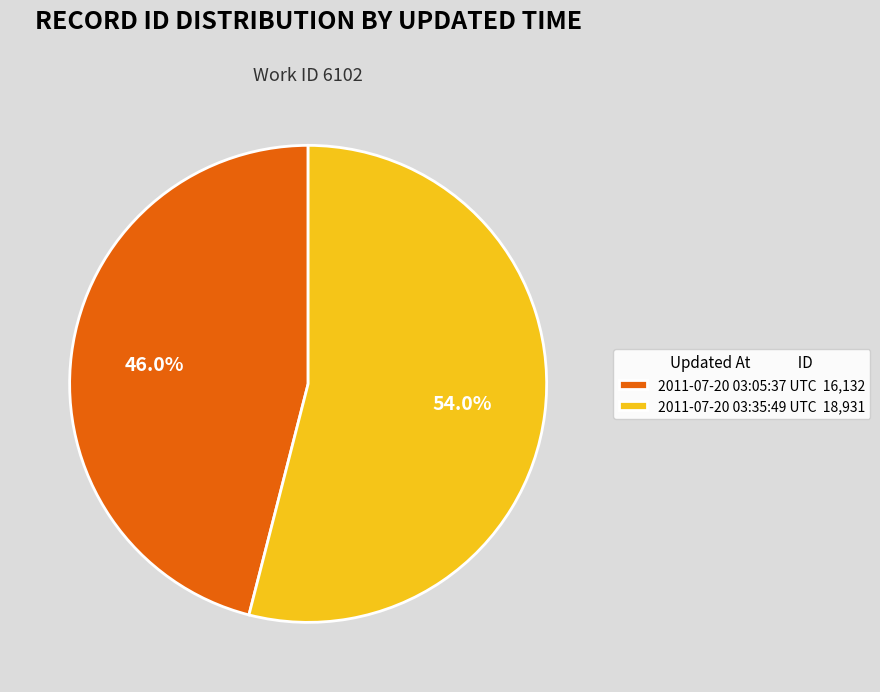

To the nearest percent, what is the average slice percentage?

50%